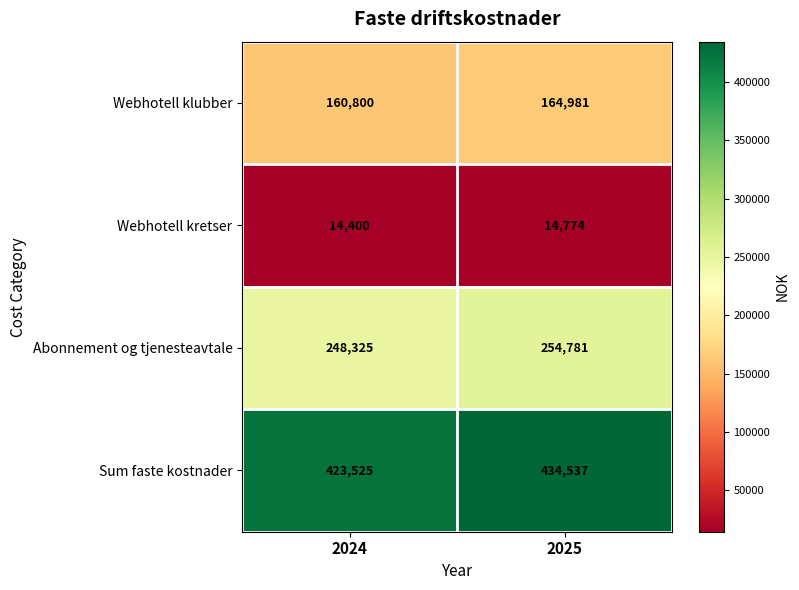

Is it true that Webhotell klubber equals 276002 at 2025?

False